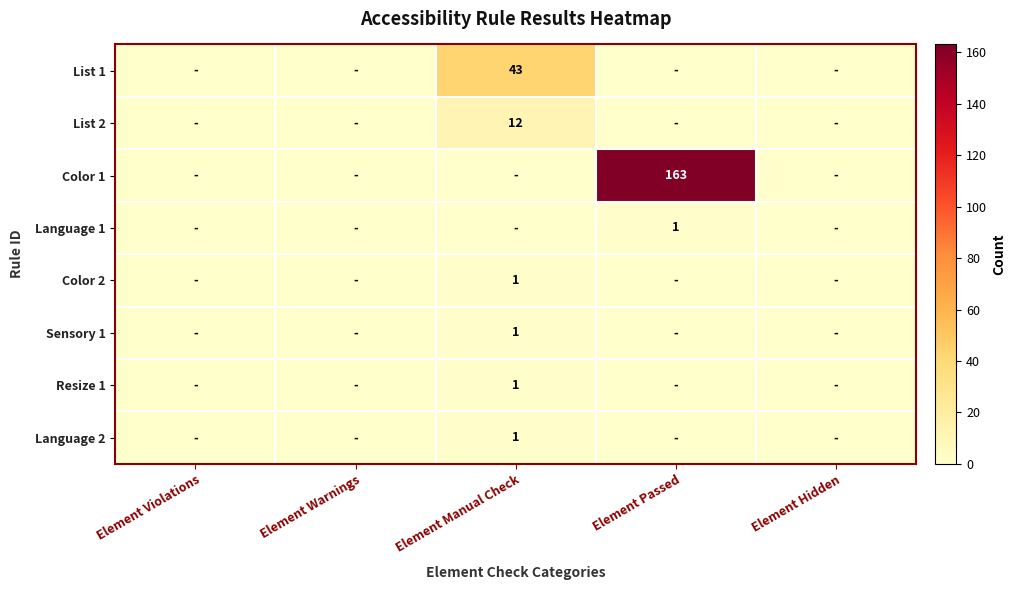

At which label does Color 1 reach its minimum?

Element Violations